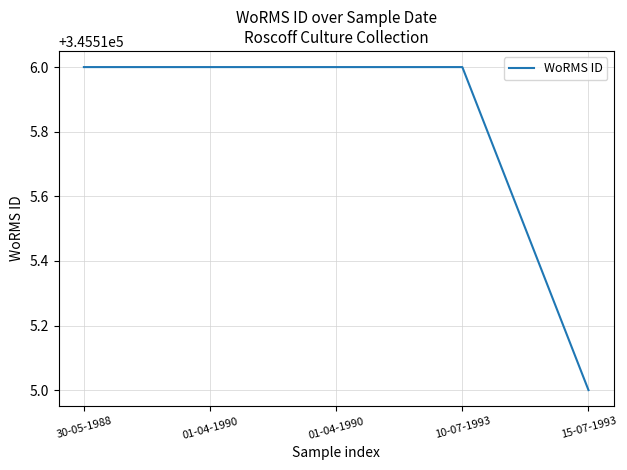

List the labels in order of value, largest first.

30-05-1988, 01-04-1990, 01-04-1990, 10-07-1993, 15-07-1993